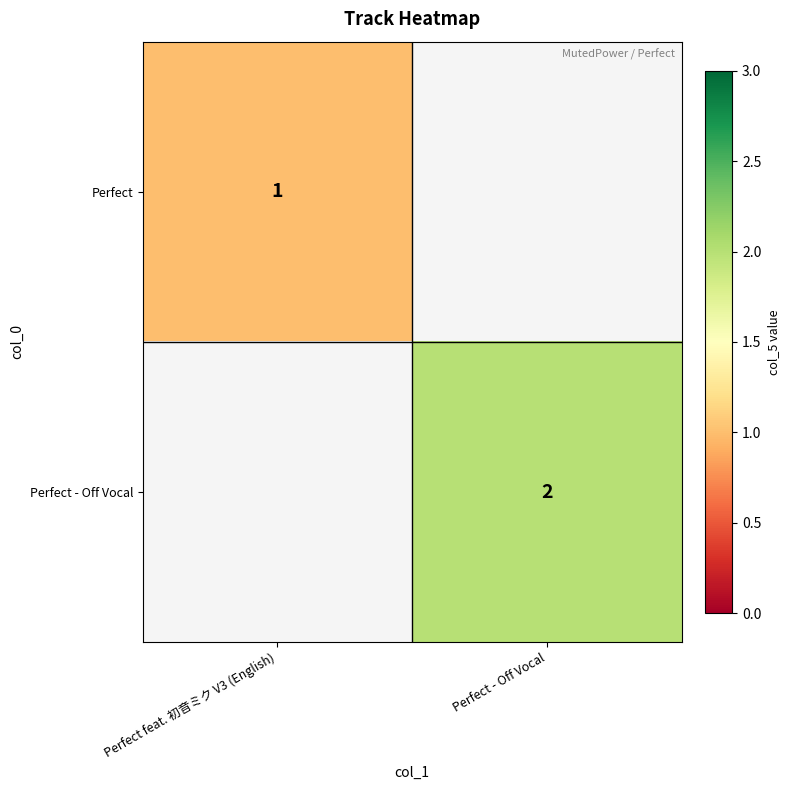

The value of Perfect at Perfect feat. 初音ミク V3 (English) is 1. True or false?

True